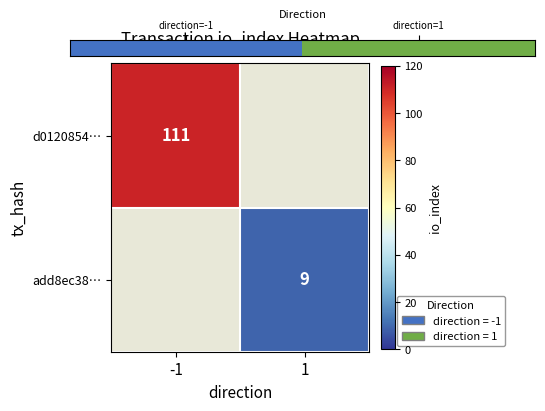

Is it true that d0120854… equals 159 at -1?

False